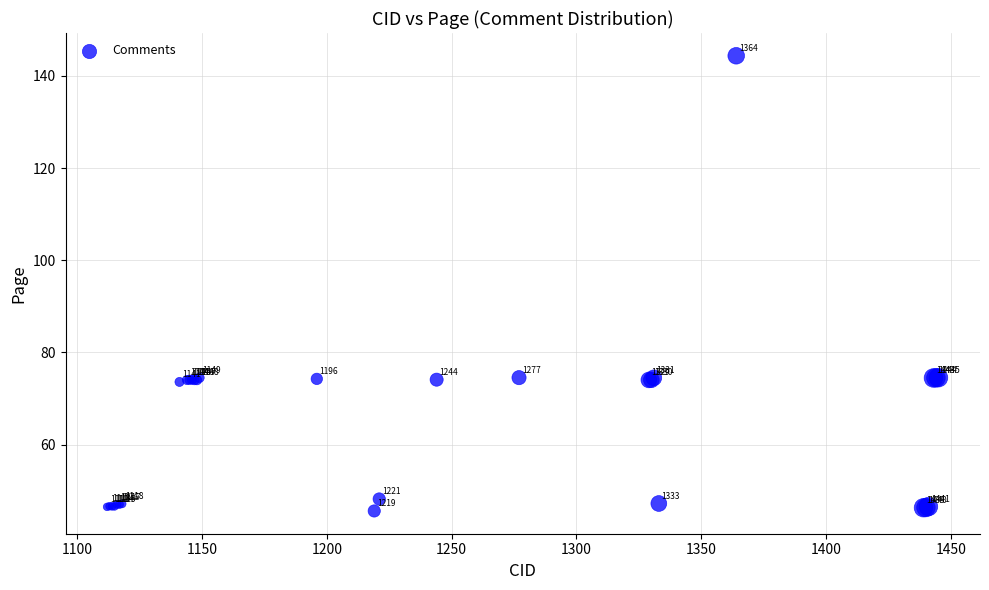

What Y value in the scatter plot is closest to 94?

74.5